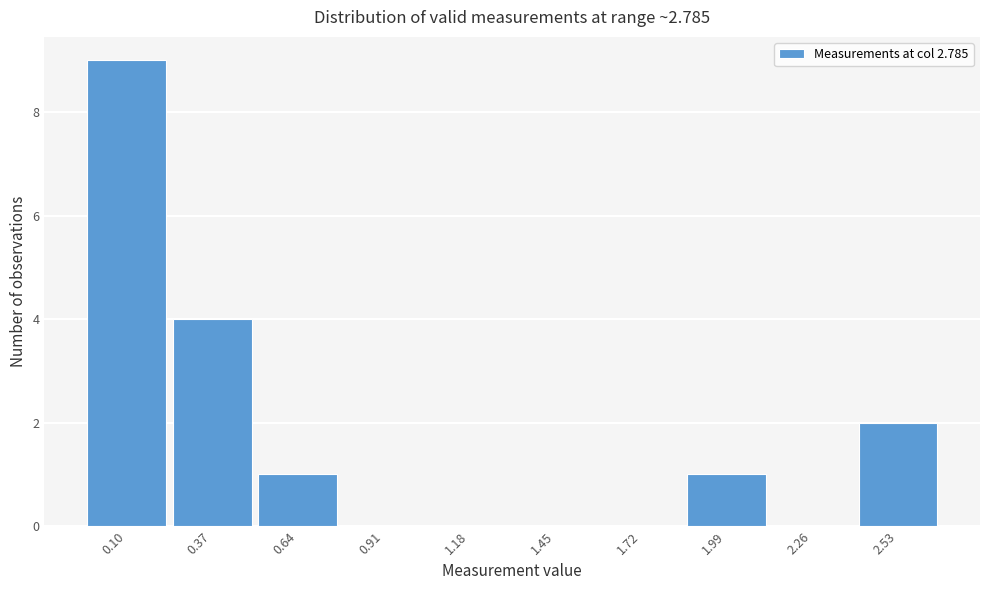

Reading left to right, what are all the values shown in this chart?

0.10=9	0.37=4	0.64=1	0.91=0	1.18=0	1.45=0	1.72=0	1.99=1	2.26=0	2.53=2